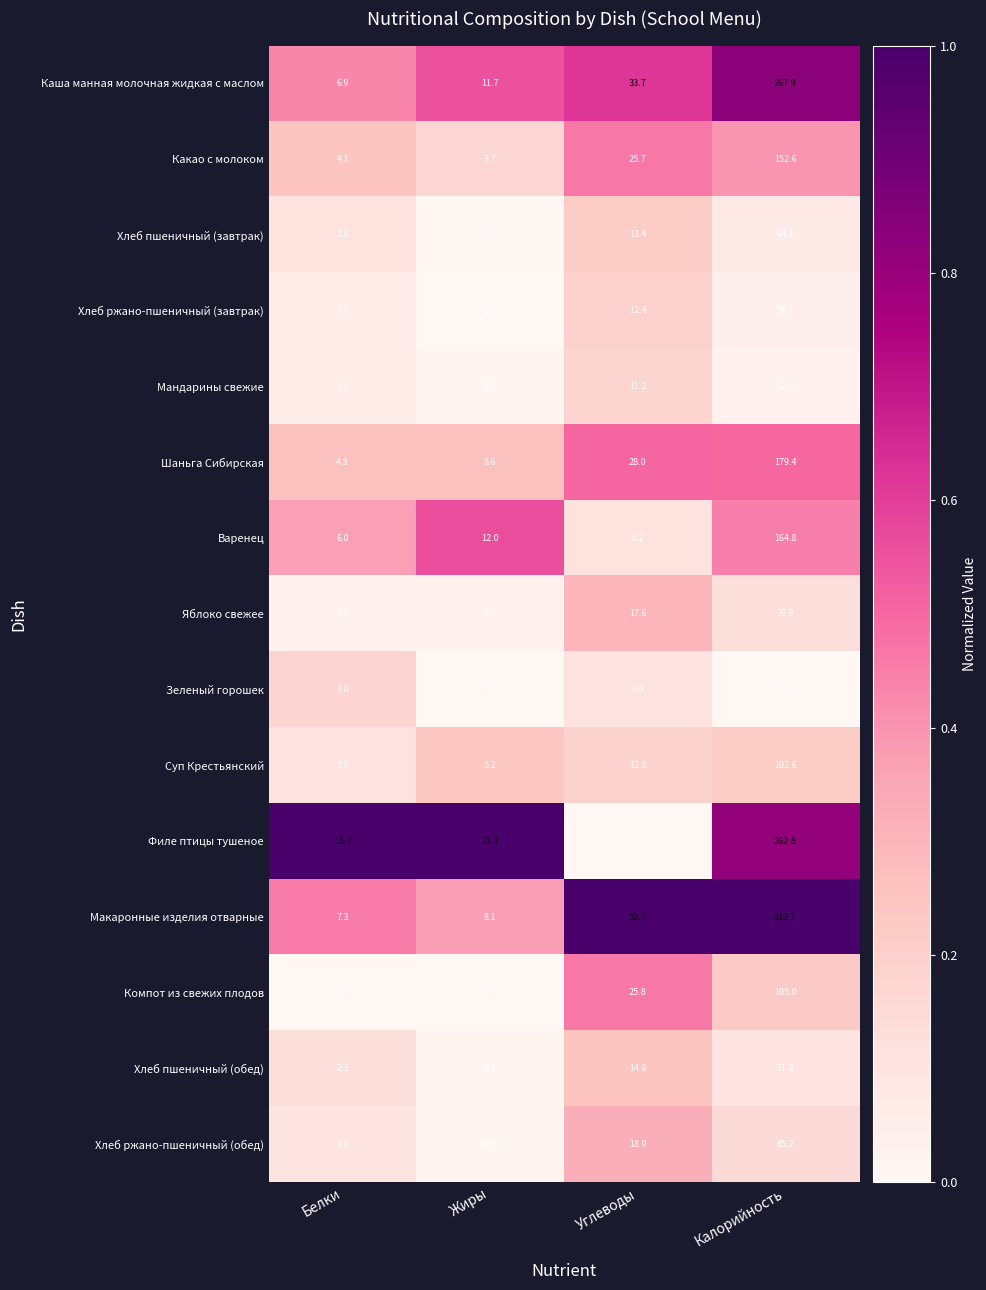

The Макаронные изделия отварные series shows 8.1 at Жиры. True or false?

True